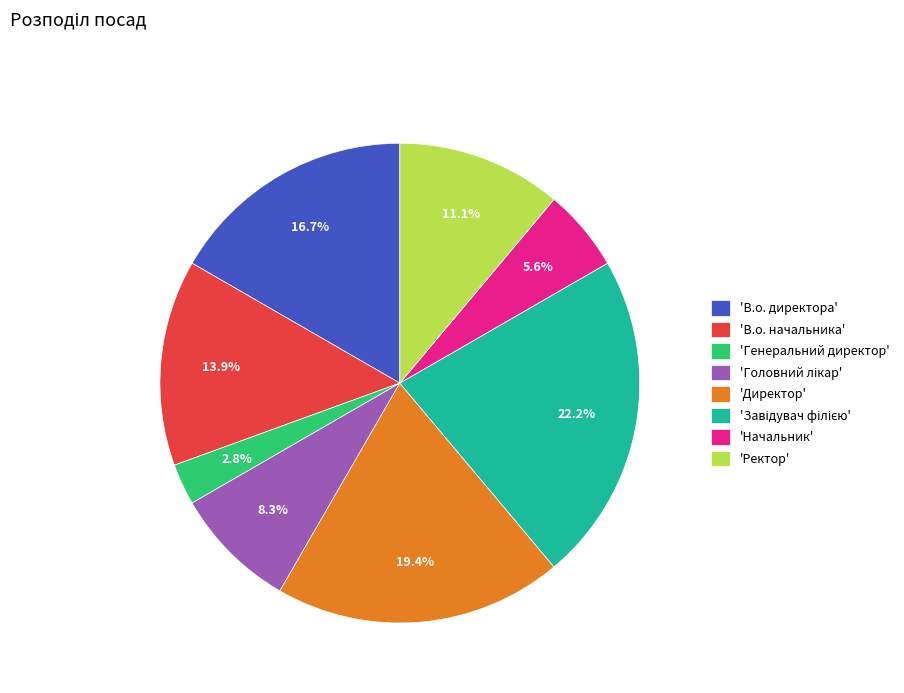

Is there a majority slice in this chart?

No